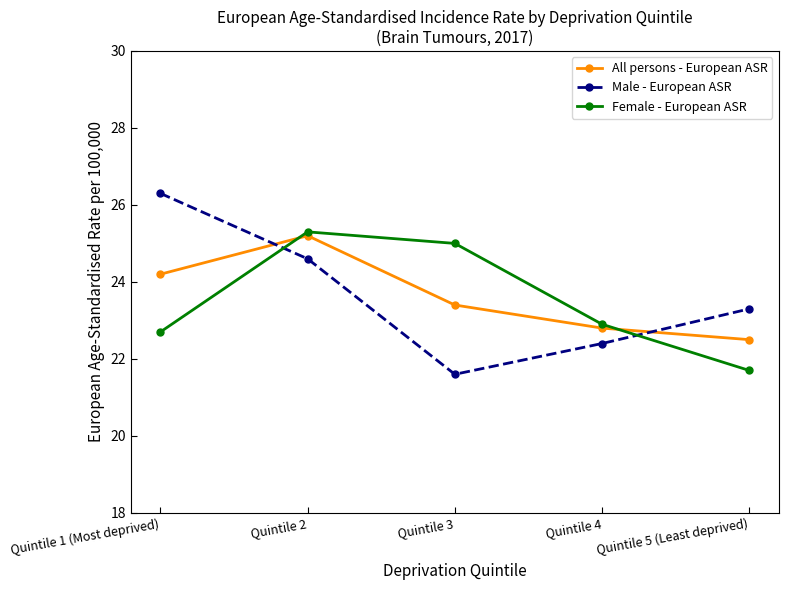

How many values in the All persons - European ASR series exceed 23?

3